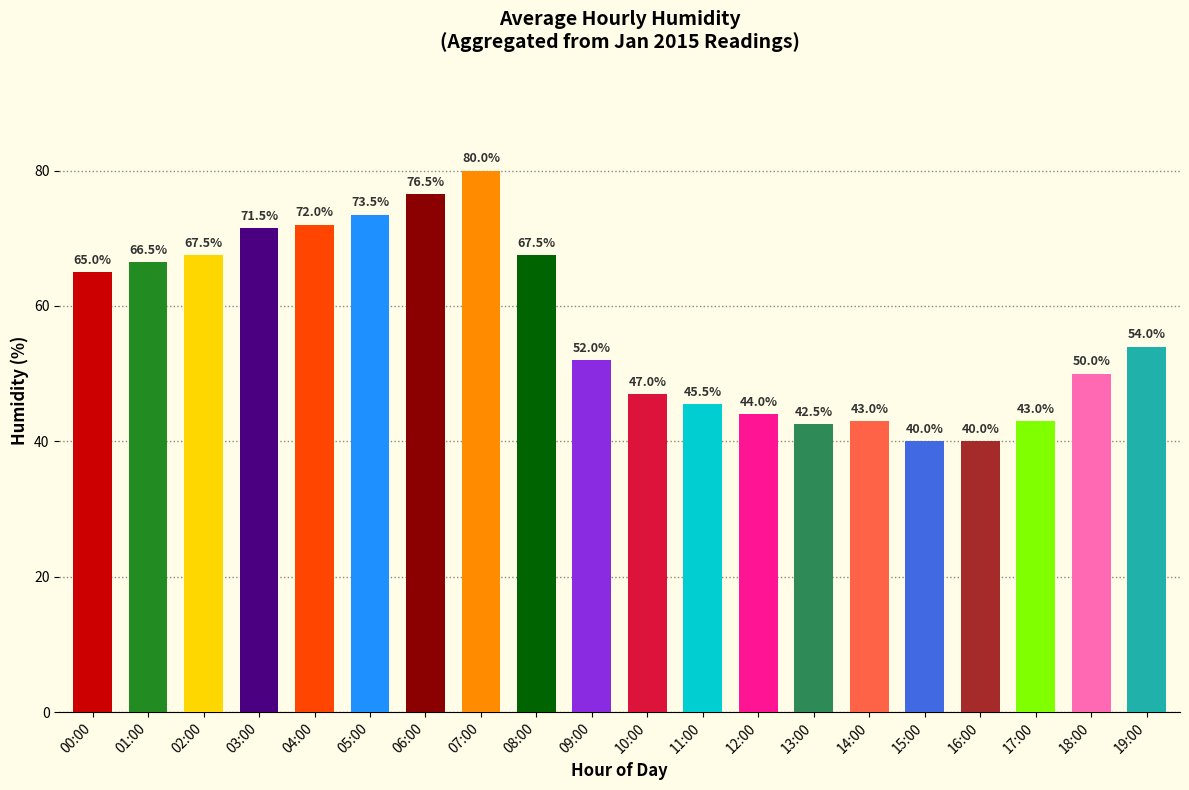

Reading left to right, transcribe all the data shown in this chart.

00:00=65.0	01:00=66.5	02:00=67.5	03:00=71.5	04:00=72.0	05:00=73.5	06:00=76.5	07:00=80.0	08:00=67.5	09:00=52.0	10:00=47.0	11:00=45.5	12:00=44.0	13:00=42.5	14:00=43.0	15:00=40.0	16:00=40.0	17:00=43.0	18:00=50.0	19:00=54.0